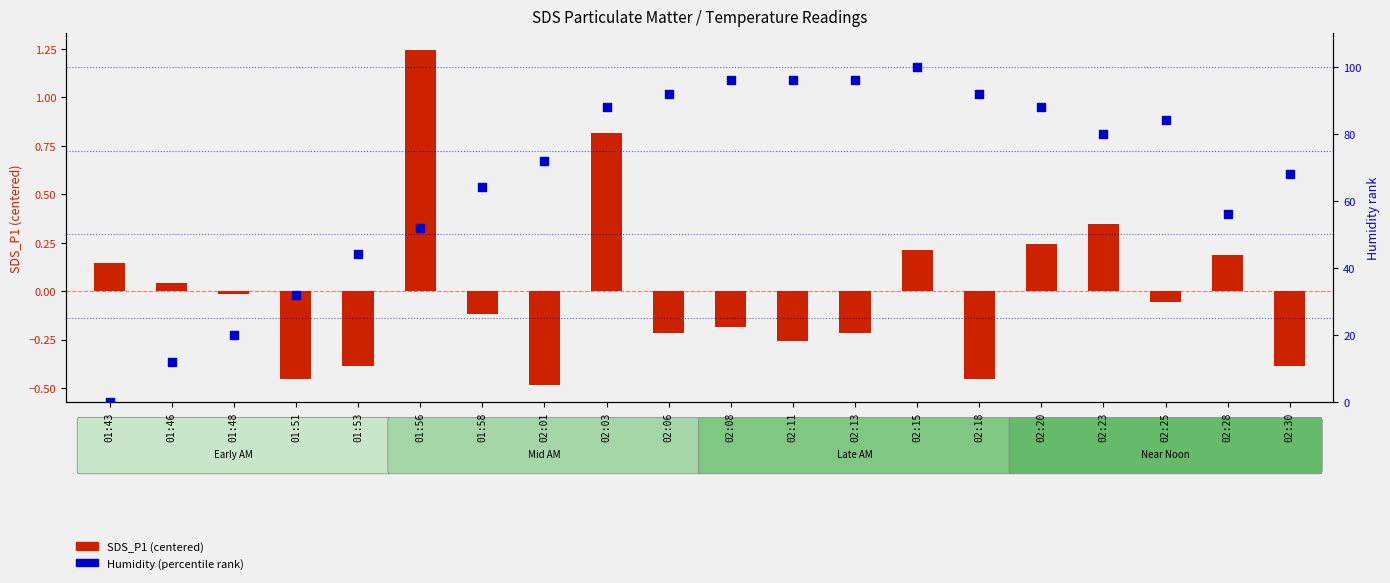

At which category is the sum across all series the highest?

02:15